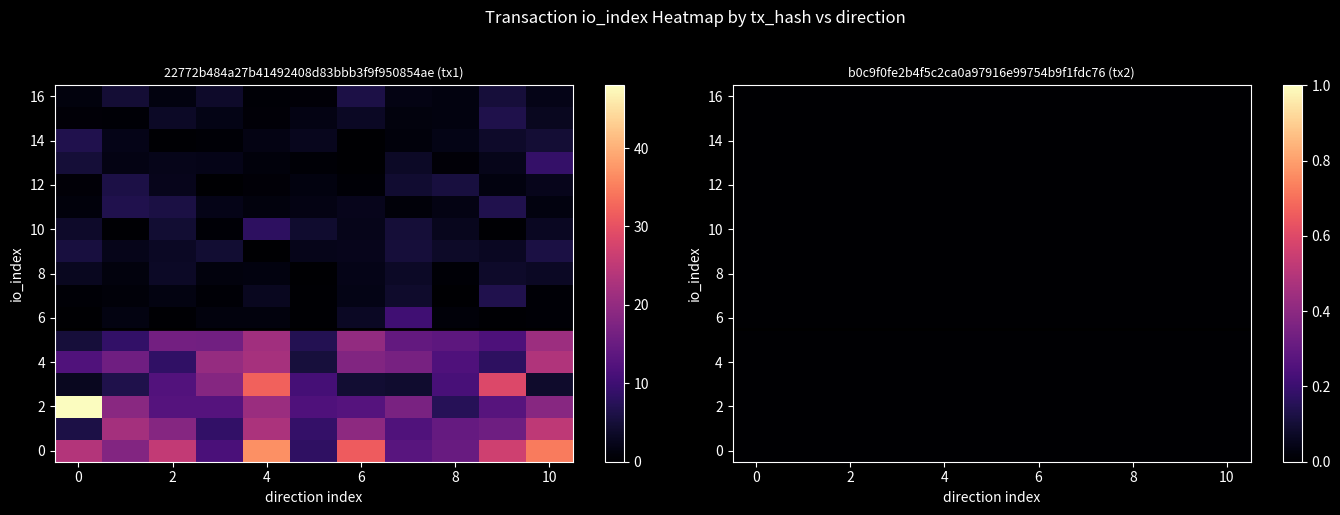

Reading right to left, transcribe all the data shown in this chart.

22772b484a27b41492408d83bbb3f9f950854ae: 0	48
b0c9f0fe2b4f5c2ca0a97916e99754b9f1fdc76: 0	0